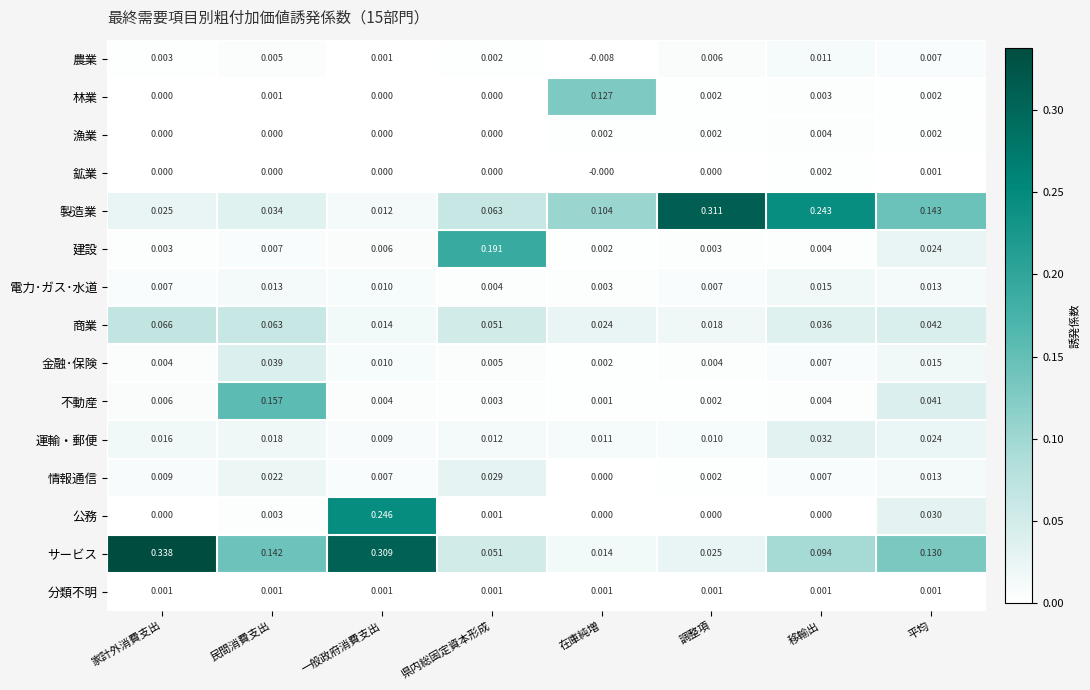

Between 民間消費支出 and 調整項, which series saw the biggest shift?

製造業